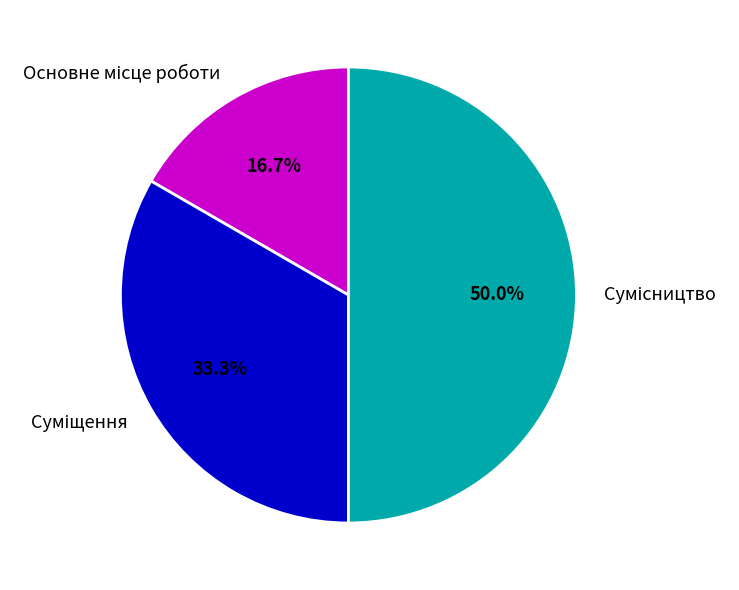

What percentage is NOT represented by Сумісництво?

50.0%